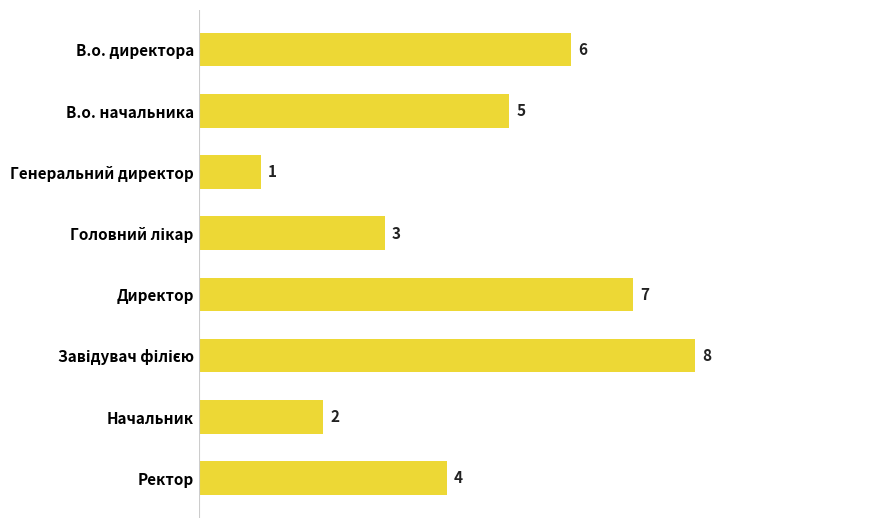

What is the minimum value shown in the chart?

1